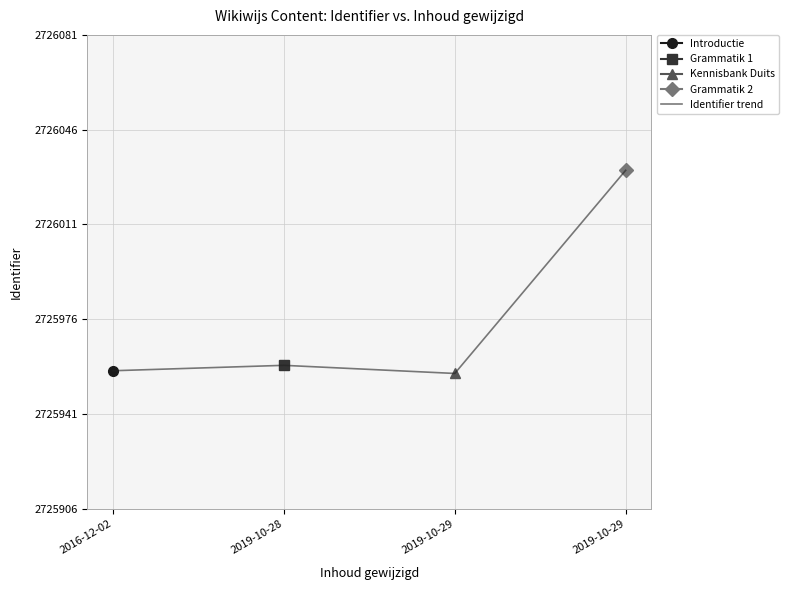

Which label corresponds to the largest value in the chart?

2019-10-29